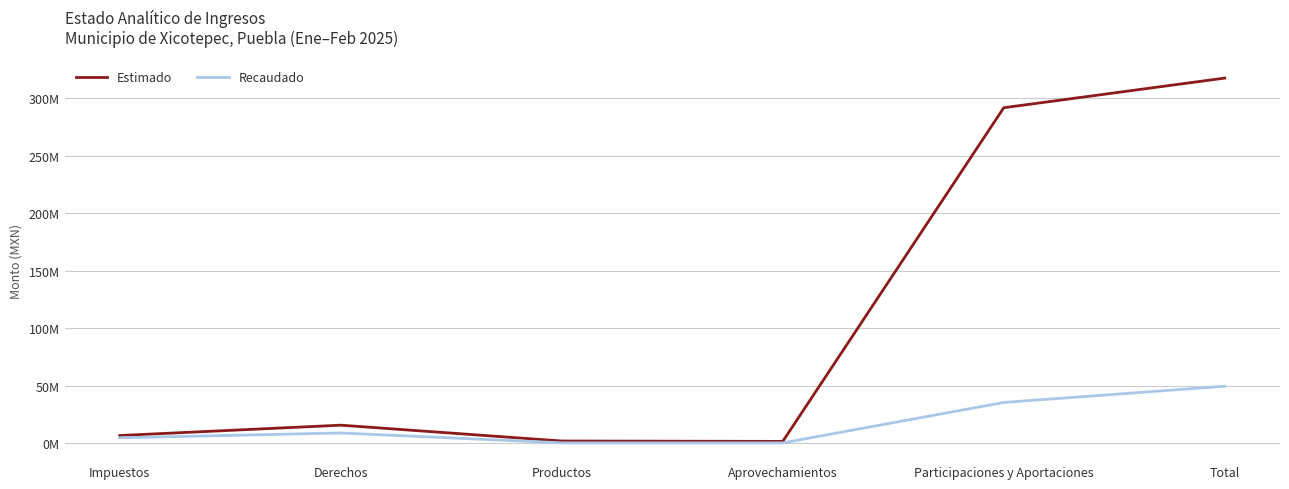

At how many categories does at least one series exceed 222586016?

2